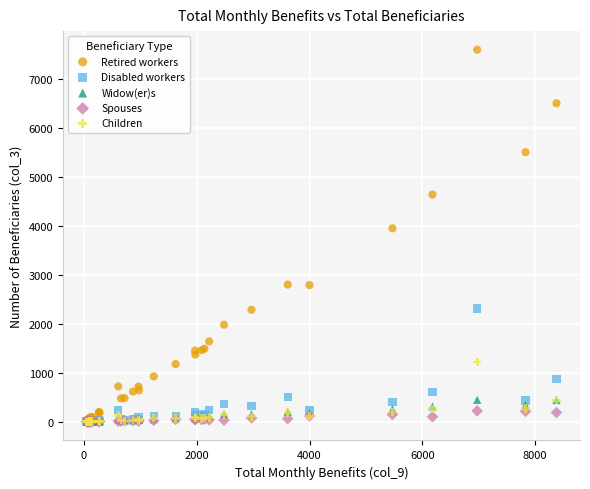

What are all the series names shown in the legend?

Retired workers, Disabled workers, Widow(er)s, Spouses, Children